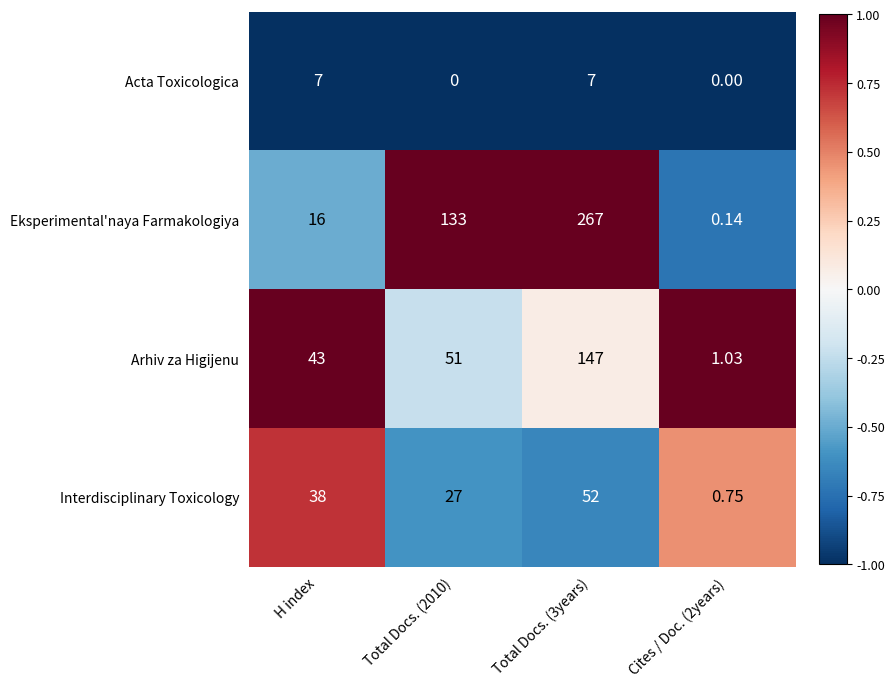

Between Total Docs. (3years) and Cites / Doc. (2years), which series saw the biggest shift?

Eksperimental'naya Farmakologiya